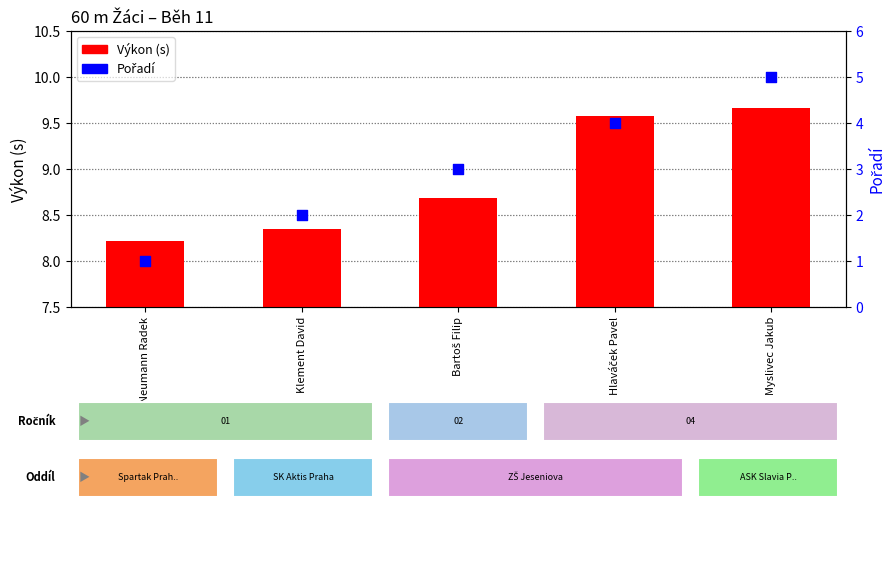

What is the total value across all series at Neumann Radek?

9.2